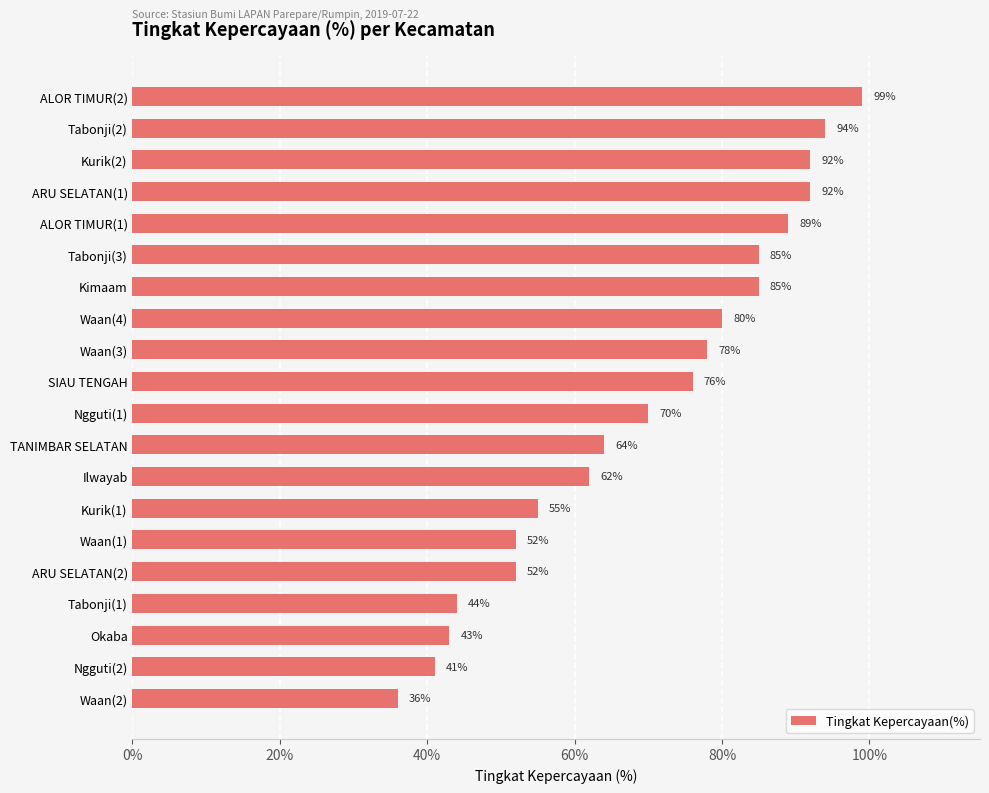

Reading top to bottom, list all the values displayed in this chart.

99	94	92	92	89	85	85	80	78	76	70	64	62	55	52	52	44	43	41	36